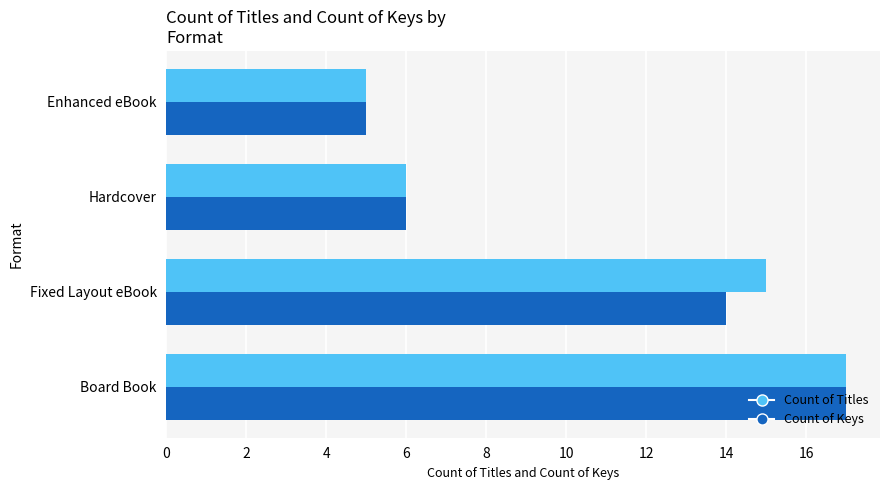

Which category has the highest value in the Count of Titles series?

Board Book